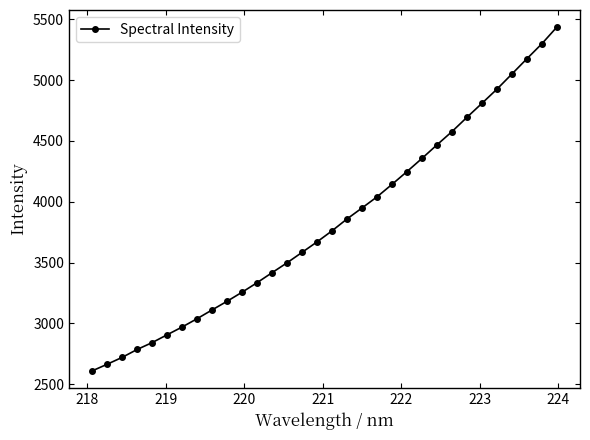

True or false: there are more than 2 points higher than both neighbors.

False